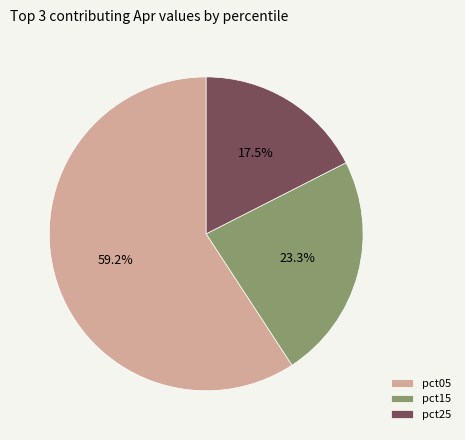

Combined, what portion of the pie is pct15 and pct05?

82.5%